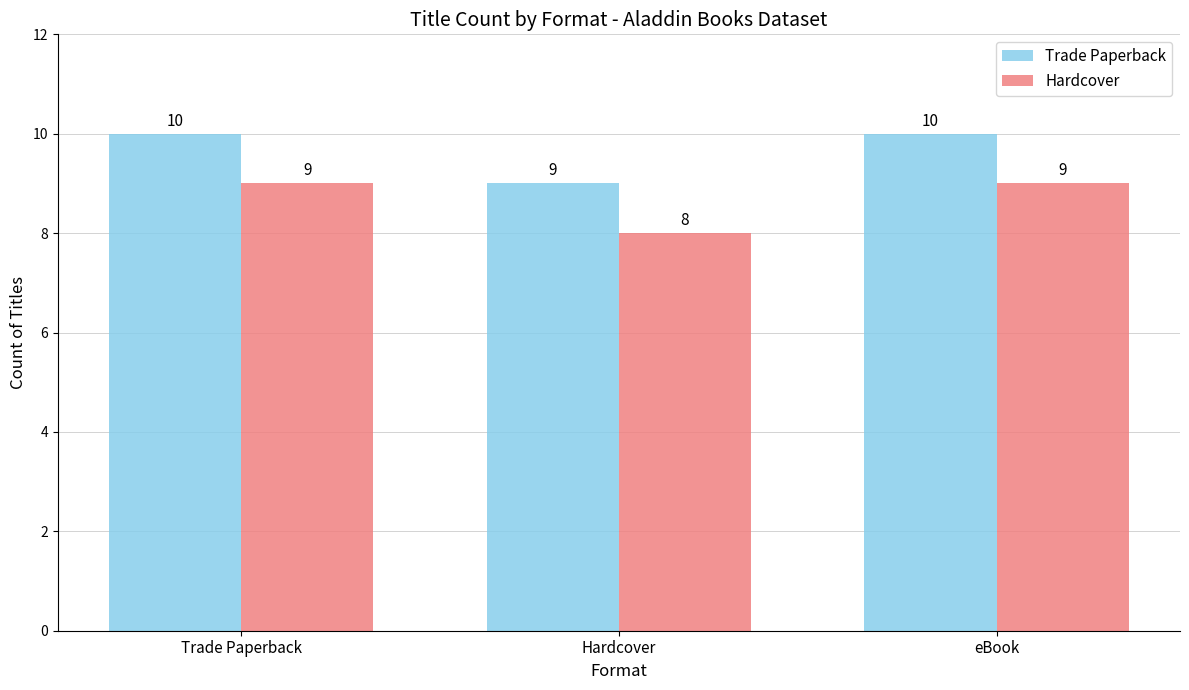

Reading right to left, transcribe all the data shown in this chart.

Trade Paperback: eBook=10	Hardcover=9	Trade Paperback=10
Hardcover: eBook=9	Hardcover=8	Trade Paperback=9